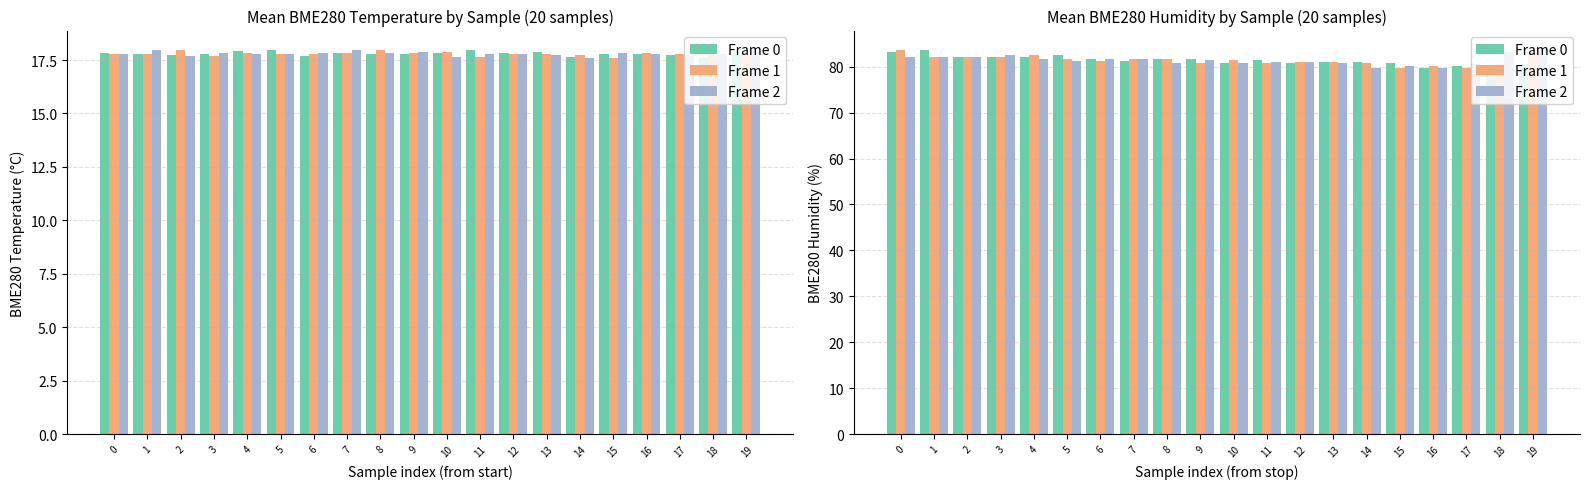

Which has a higher value, 12 or 10?

12